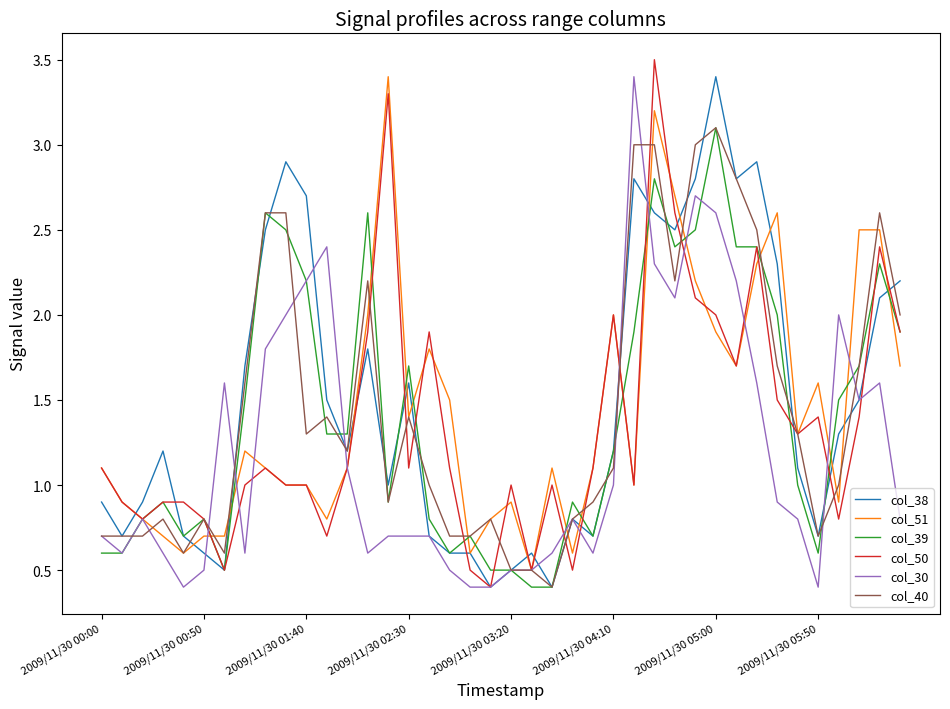

What is the maximum value for col_38?

3.4